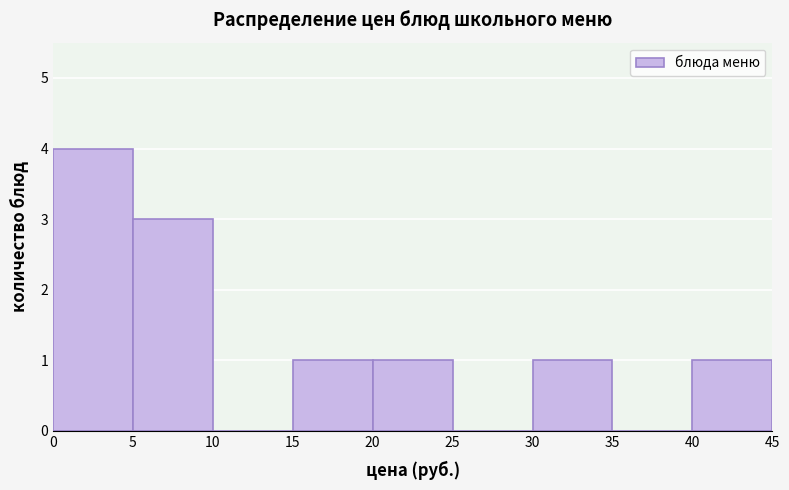

Reading left to right, transcribe this chart: for each bar, give the range it covers on the x-axis and its height. The values are not printed on the chart, so give them approximately, as read against the axis.

0 to 5: 4
5 to 10: 3
10 to 15: 0
15 to 20: 1
20 to 25: 1
25 to 30: 0
30 to 35: 1
35 to 40: 0
40 to 45: 1